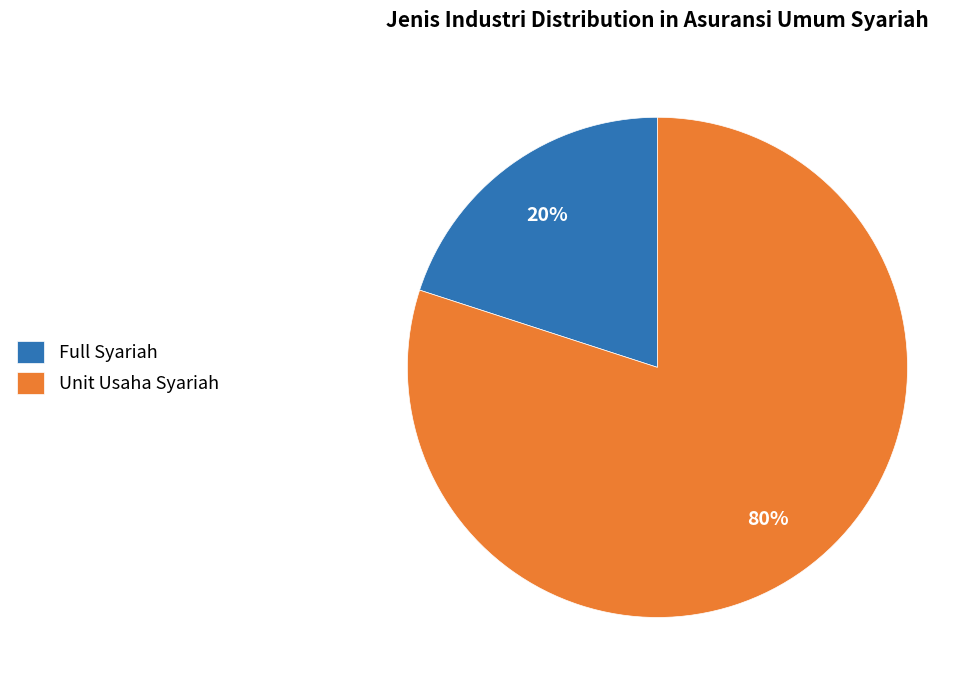

Is it true that Unit Usaha Syariah is 80% of the pie?

True